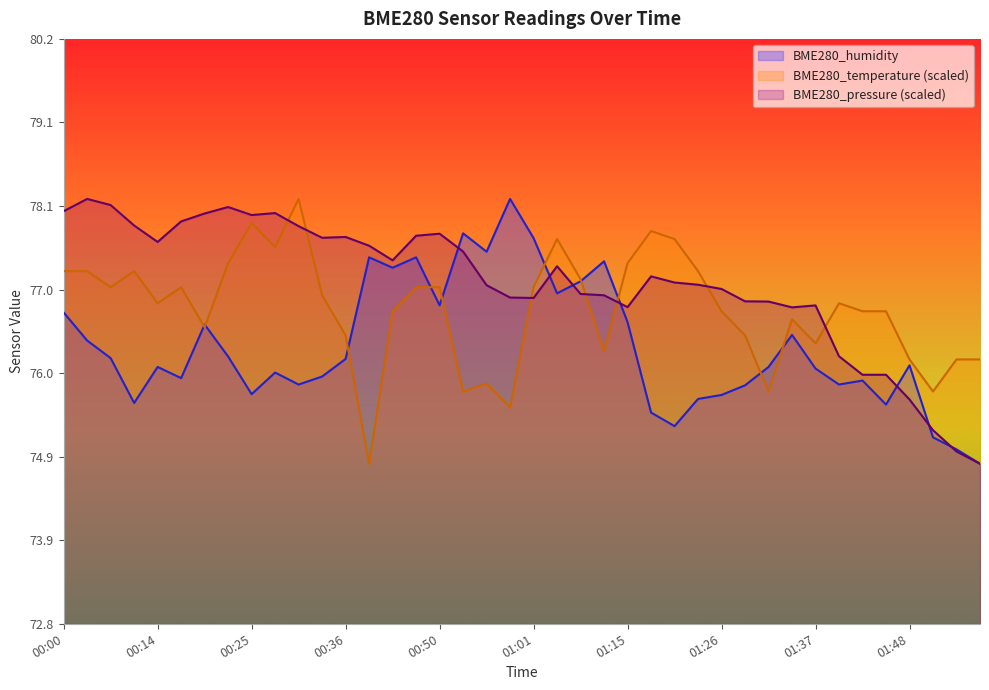

Reading left to right, transcribe all the data shown in this chart.

BME280_temperature: 77.3	77.3	77.1	77.3	76.9	77.1	76.6	77.4	77.9	77.6	78.2	77.0	76.5	74.8	76.8	77.1	77.1	75.8	75.9	75.6	77.1	77.7	77.2	76.3	77.4	77.8	77.7	77.3	76.8	76.5	75.8	76.7	76.4	76.9	76.8	76.8	76.2	75.8	76.2	76.2
BME280_humidity: 76.7	76.4	76.2	75.6	76.1	75.9	76.6	76.2	75.7	76.0	75.8	75.9	76.2	77.4	77.3	77.4	76.8	77.7	77.5	78.2	77.7	77.0	77.1	77.4	76.6	75.5	75.3	75.7	75.7	75.8	76.1	76.5	76.0	75.8	75.9	75.6	76.1	75.2	75.0	74.8
BME280_pressure: 78.0	78.2	78.1	77.8	77.6	77.9	78.0	78.1	78.0	78.0	77.8	77.7	77.7	77.6	77.4	77.7	77.7	77.5	77.1	76.9	76.9	77.3	77.0	77.0	76.8	77.2	77.1	77.1	77.0	76.9	76.9	76.8	76.8	76.2	76.0	76.0	75.7	75.3	75.0	74.8